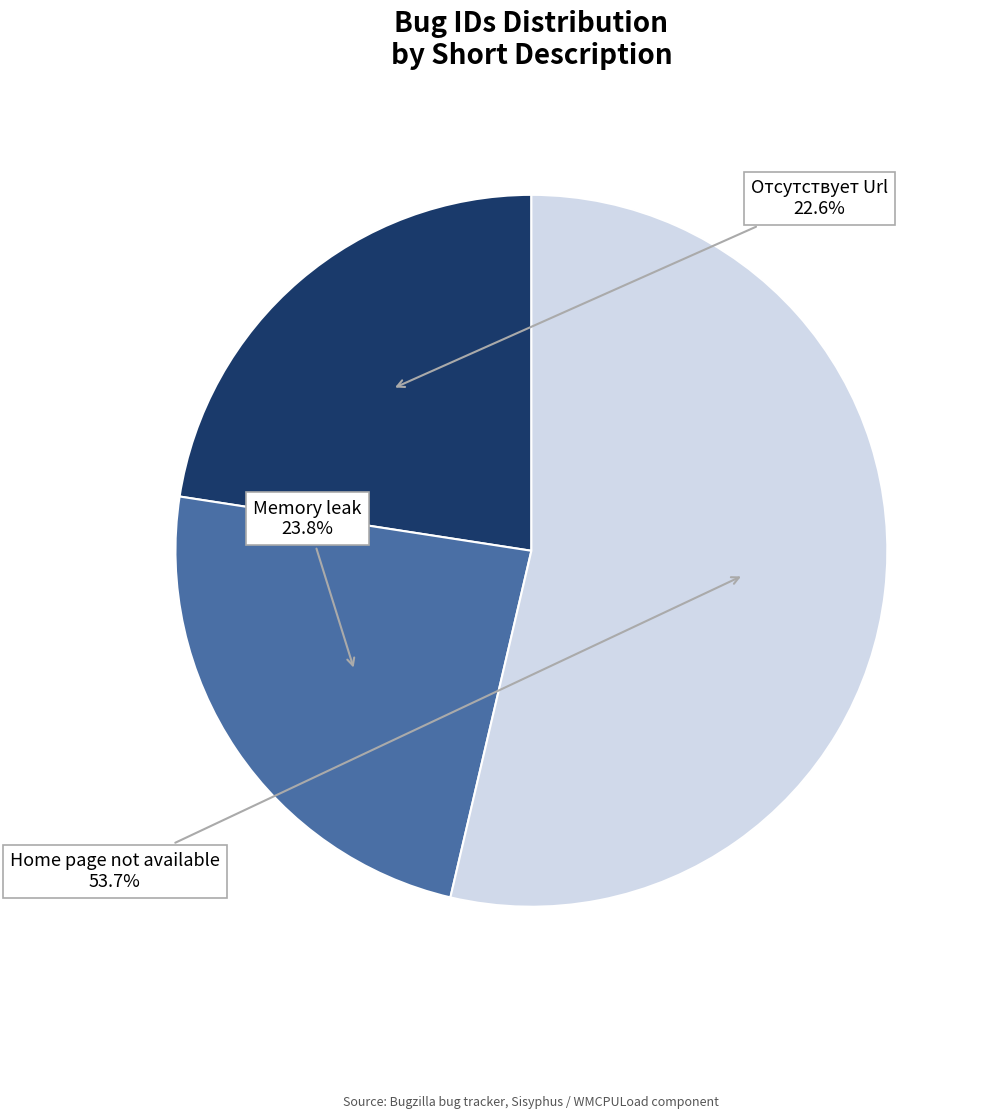

Approximately how many times larger is the value at Отсутствует Url compared to Home page not available?

0.4